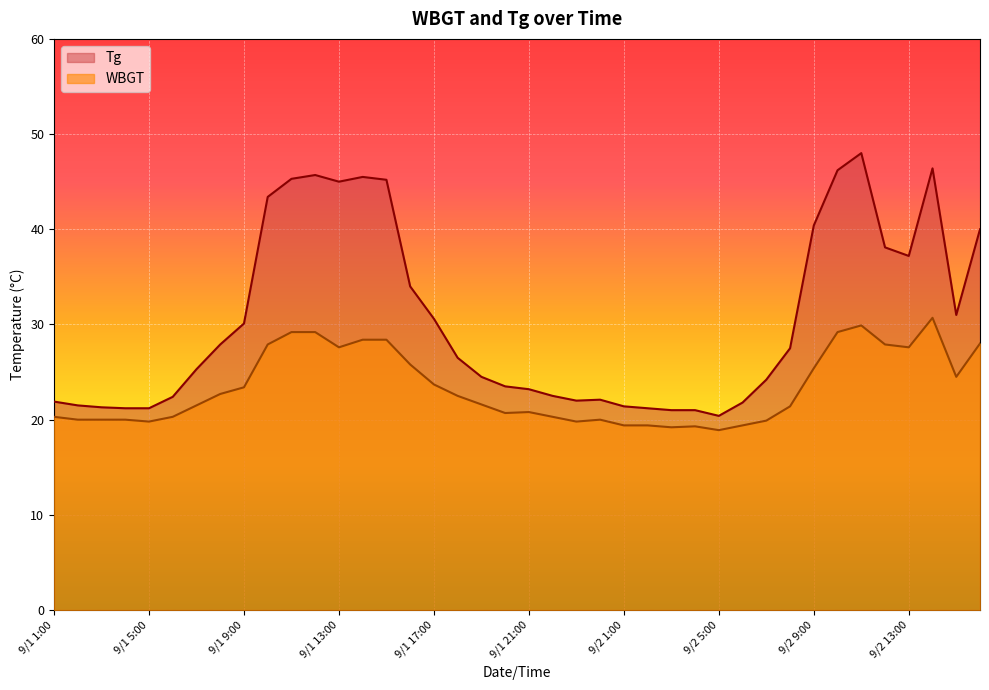

What is the maximum value for Tg?

48.0